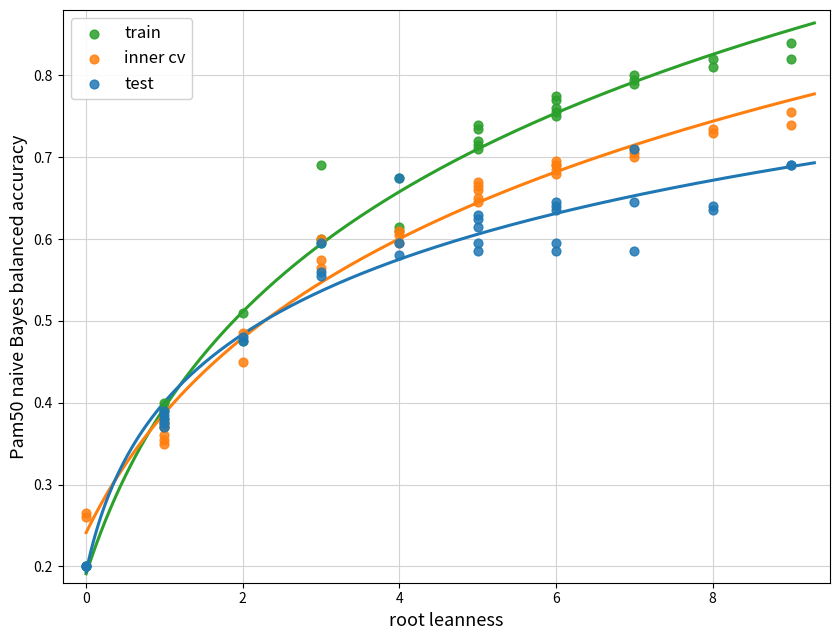

What are all the series names shown in the legend?

train, inner cv, test